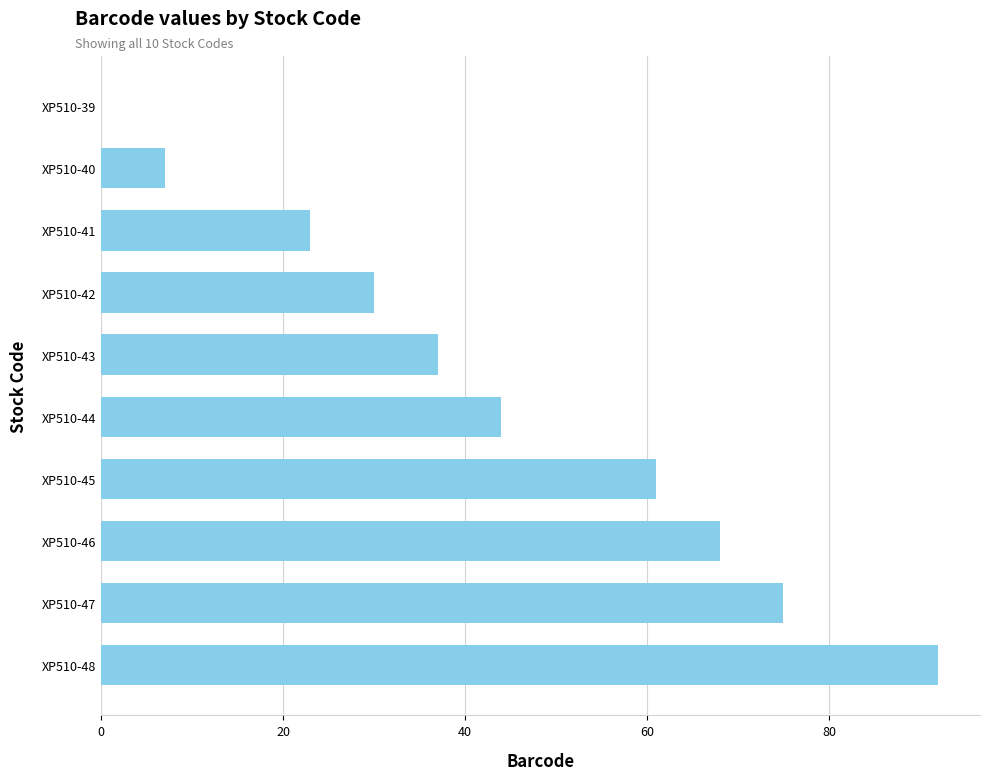

Reading top to bottom, list all the values displayed in this chart.

XP510-39=0	XP510-40=7	XP510-41=23	XP510-42=30	XP510-43=37	XP510-44=44	XP510-45=61	XP510-46=68	XP510-47=75	XP510-48=92